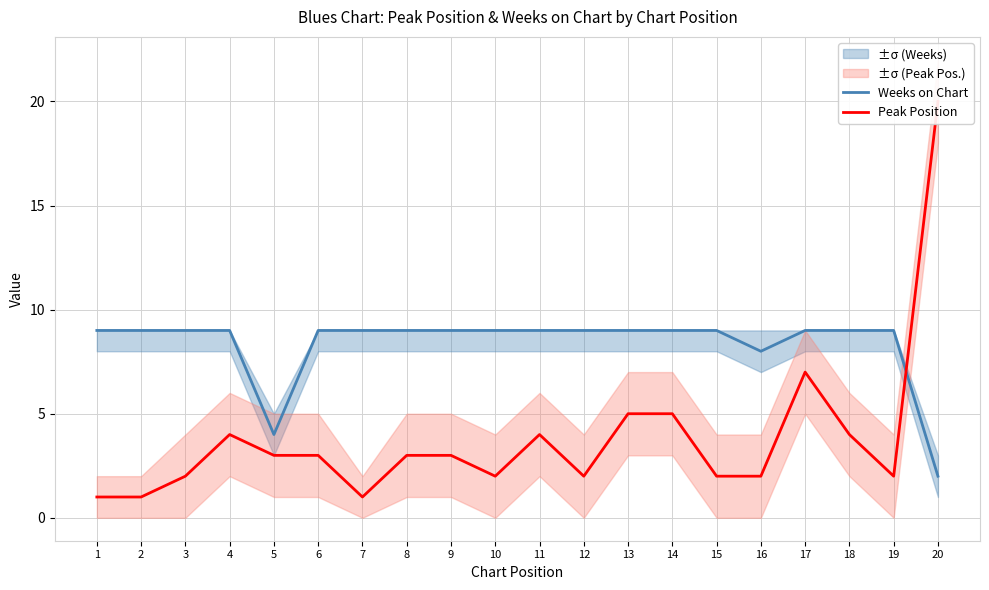

Is this an area chart (filled region under the line)?

No